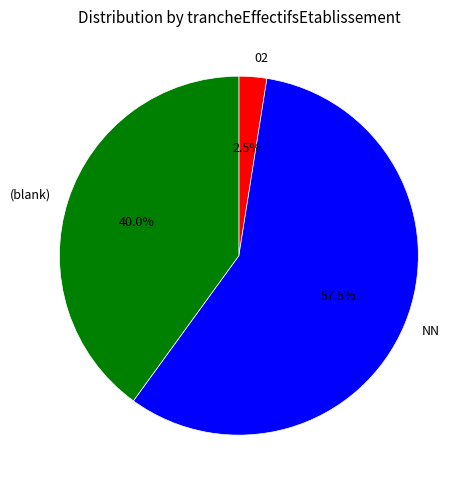

To the nearest percent, what is the average slice percentage?

33%